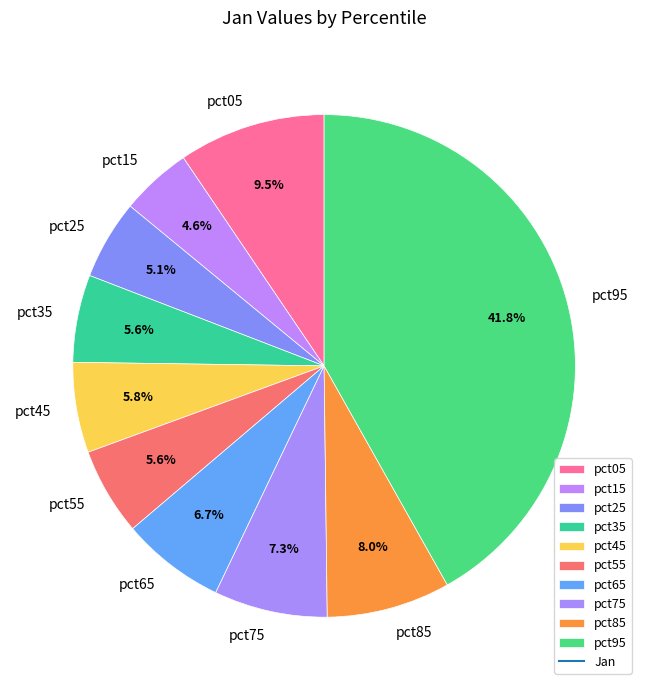

The pct85 slice represents 1% of the pie. True or false?

False